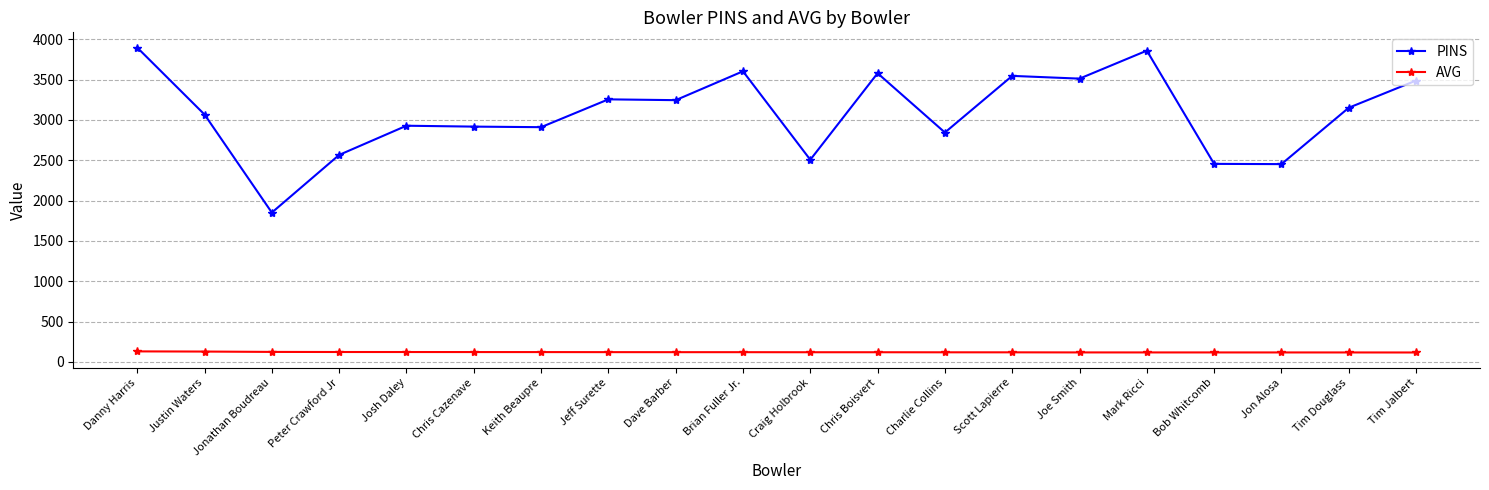

Which series changed the most between Justin Waters and Josh Daley?

PINS